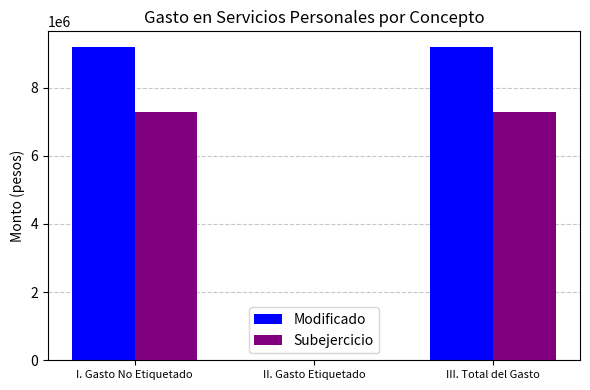

Between II. Gasto Etiquetado and III. Total del Gasto, which series saw the biggest shift?

Modificado